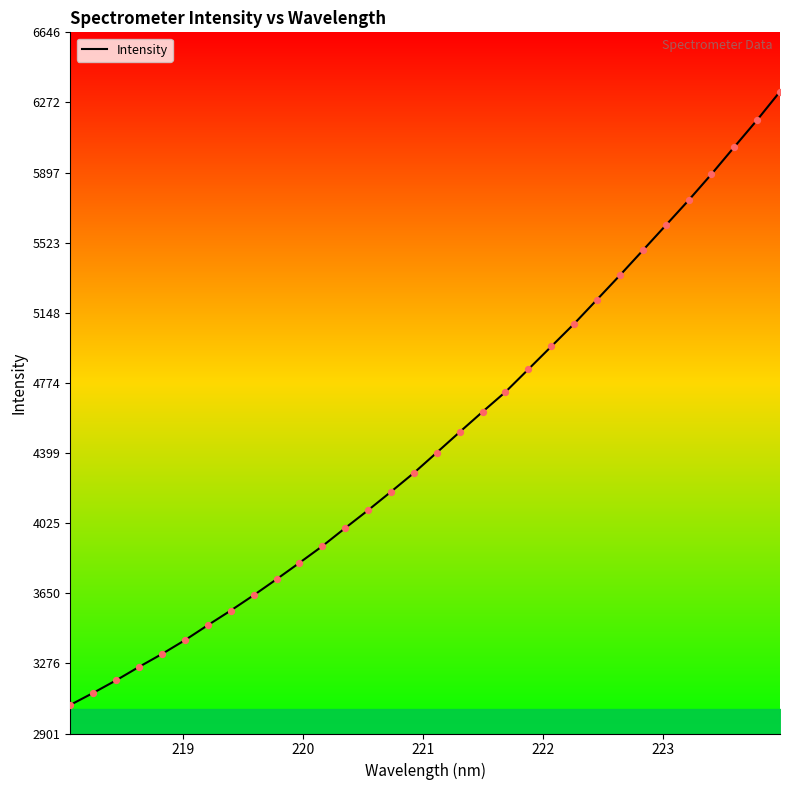

What is the difference between the maximum and minimum values?

3275.9